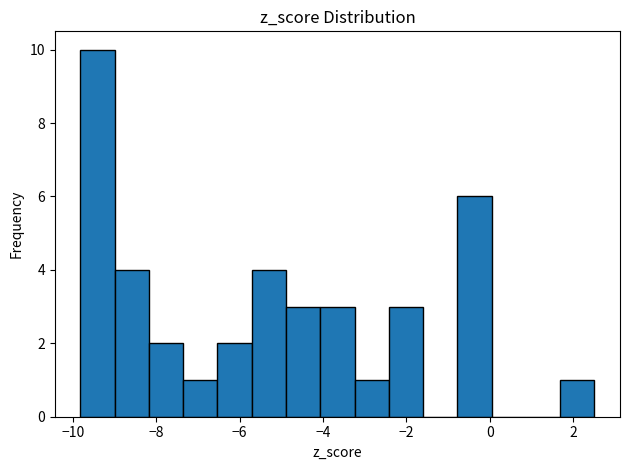

How tall is the bar that spans -9.0 to -8.2 on the x-axis? Neither the bar edges nor the heights are printed on the chart, so give them approximately, as read against the axes.

4